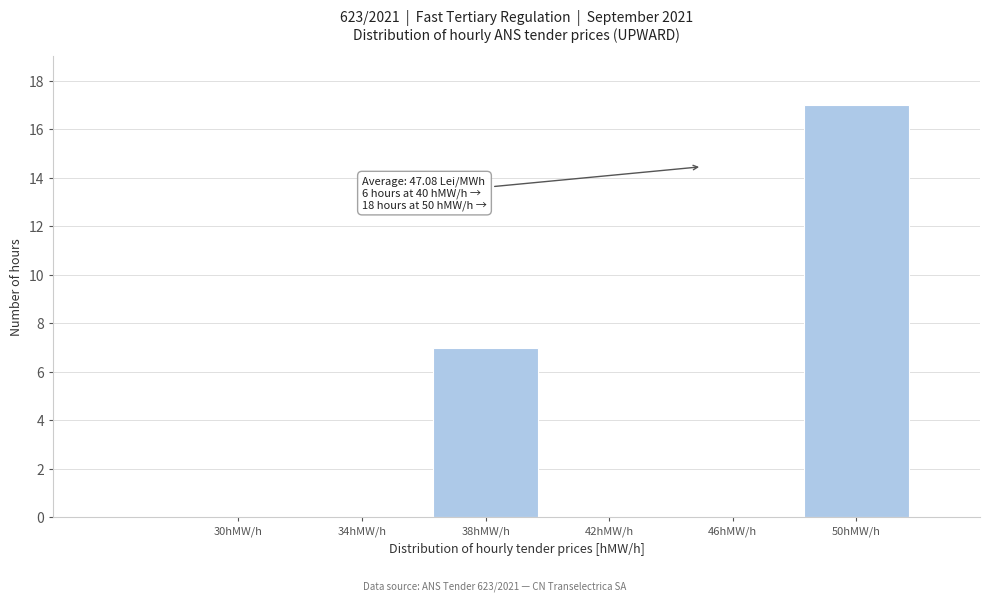

Reading left to right, list all the values displayed in this chart.

30hMW/h=0	34hMW/h=0	38hMW/h=7	42hMW/h=0	46hMW/h=0	50hMW/h=17